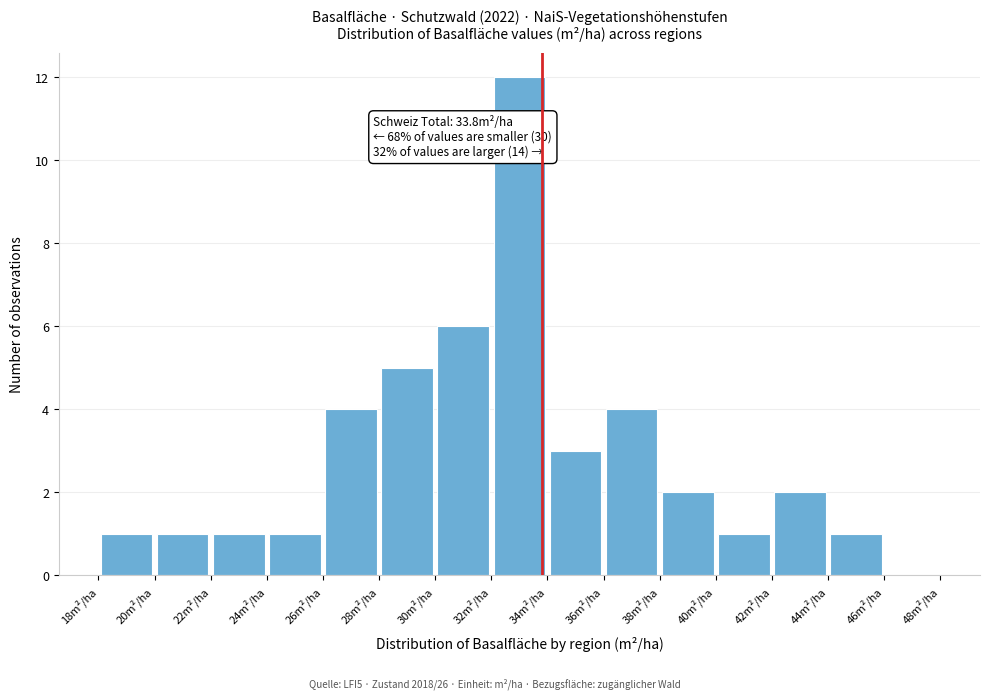

Which range on the x-axis has the tallest bar?

32 to 34